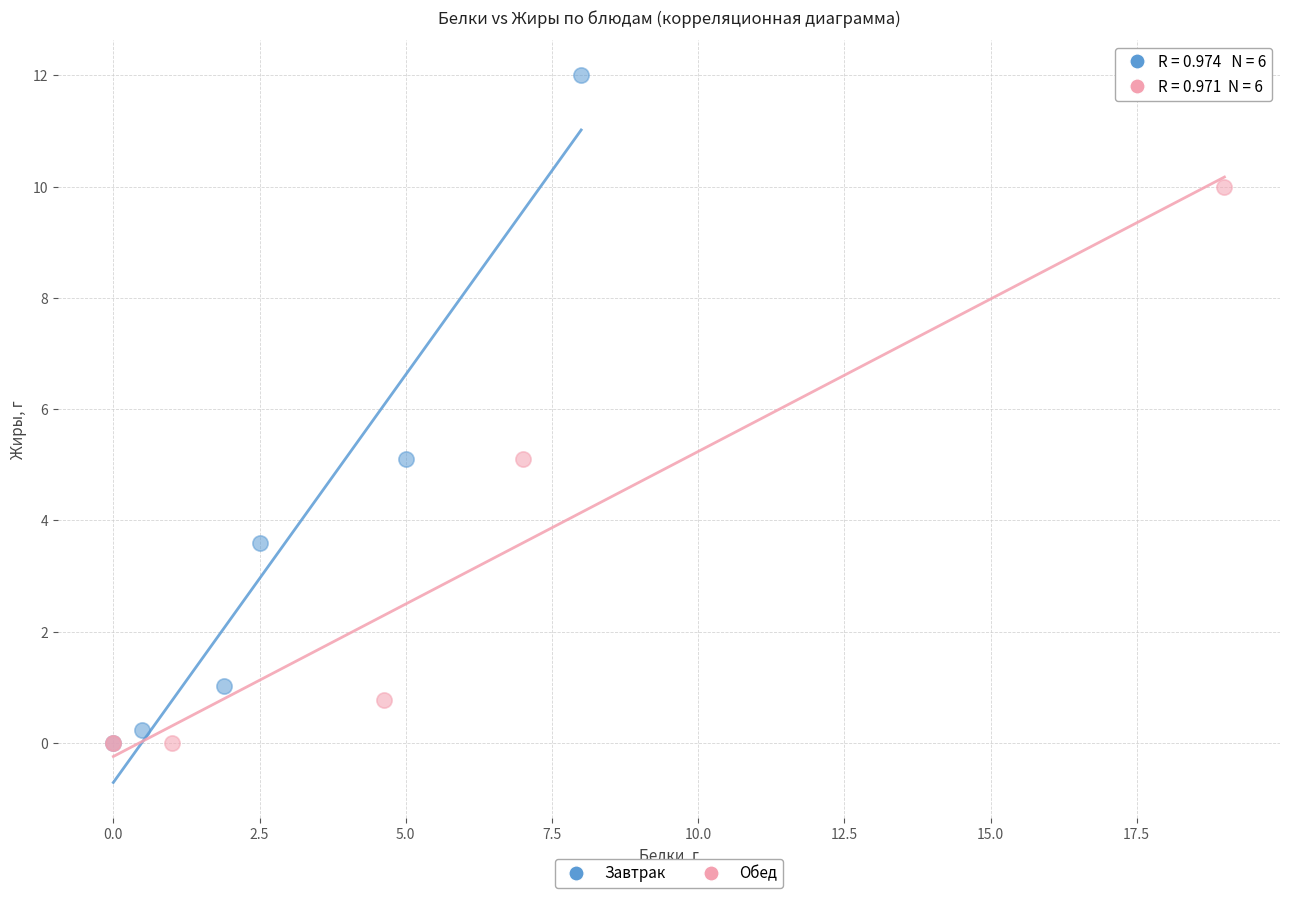

Which series has the largest Y range (max minus min)?

Завтрак